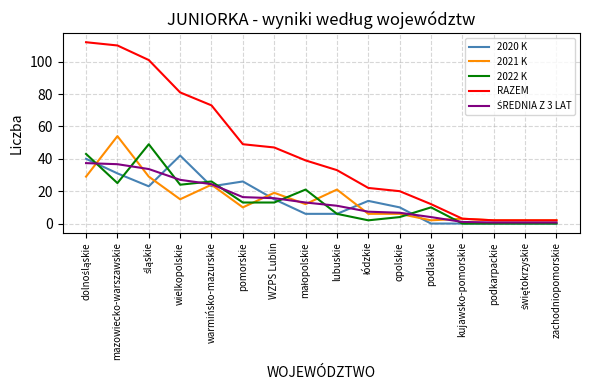

What position from the left is zachodniopomorskie?

16